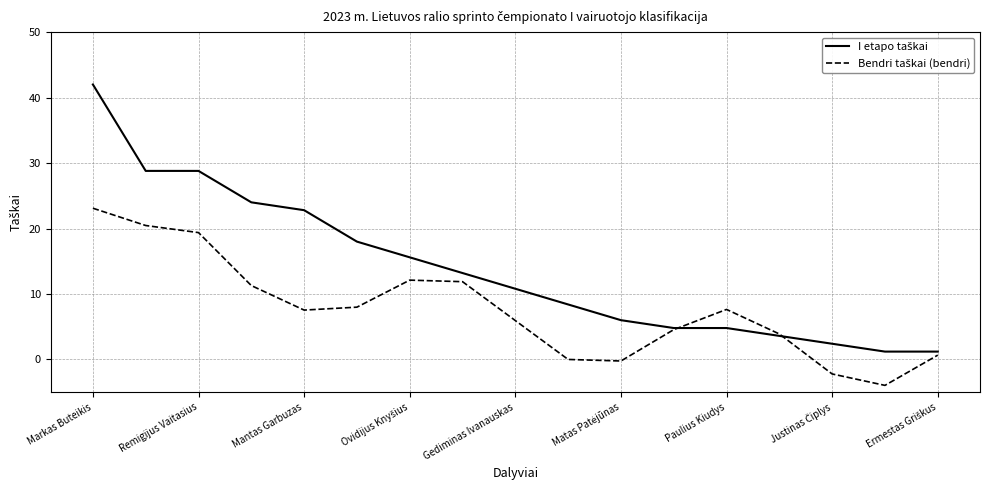

Does the chart display data point markers on the line(s)?

No